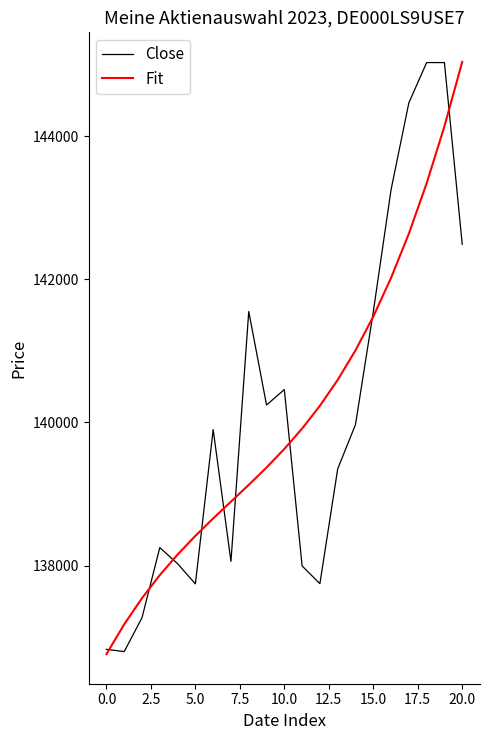

What are all the series names shown in the legend?

Close, Fit